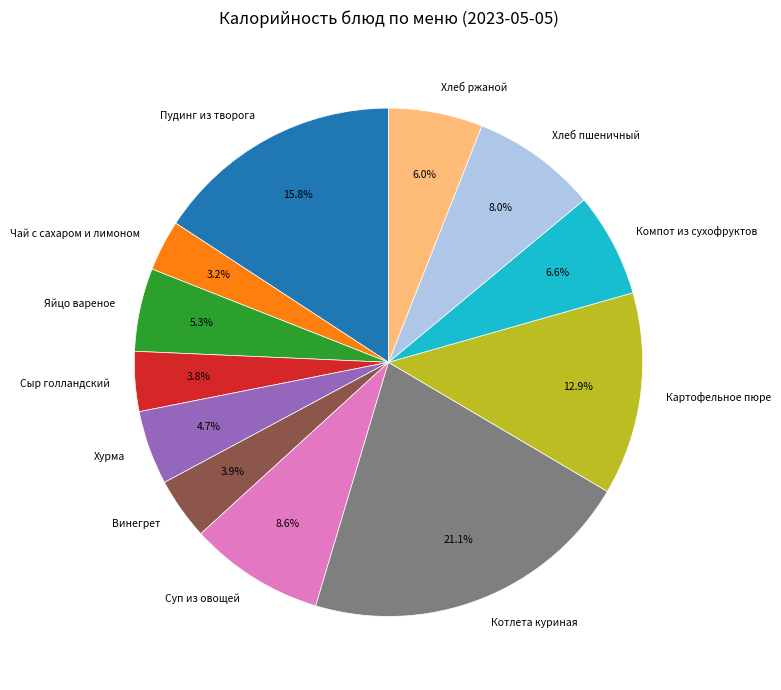

What is the total percentage of Суп из овощей and Хлеб ржаной?

14.6%